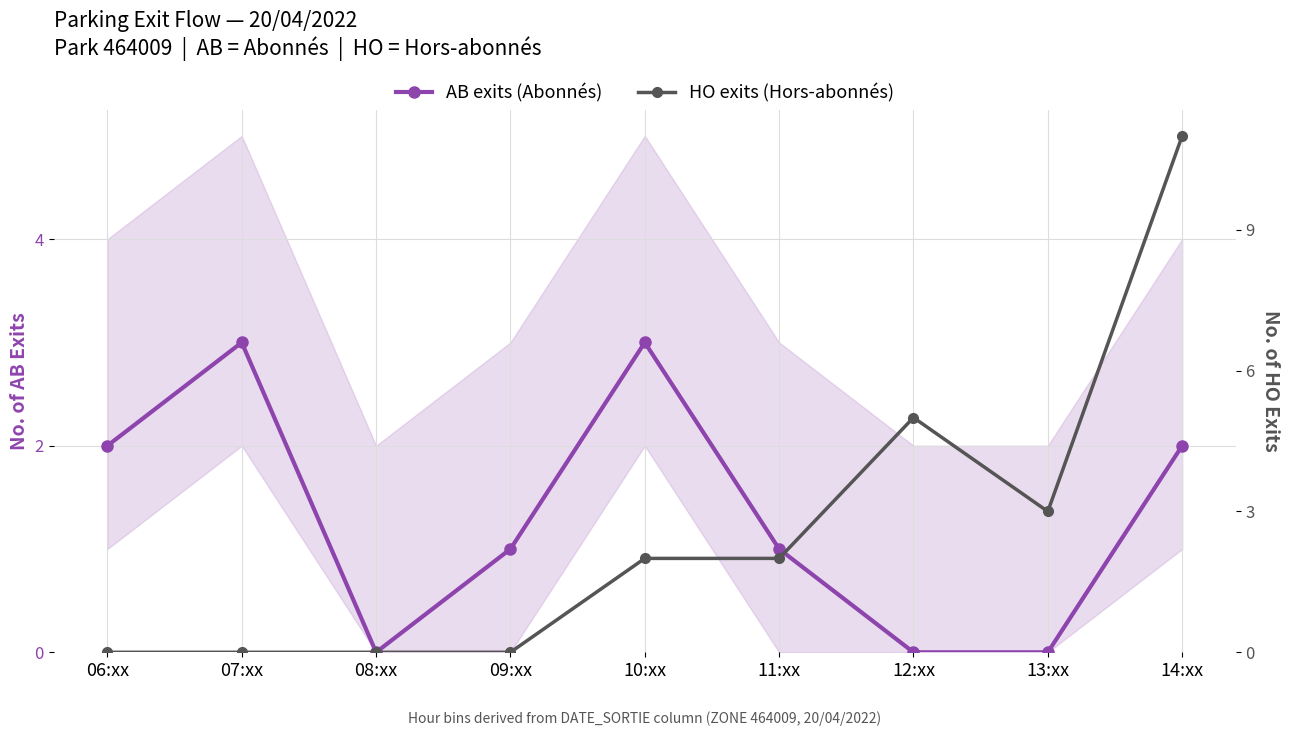

What are all the series names shown in the legend?

AB exits (Abonnés), HO exits (Hors-abonnés)